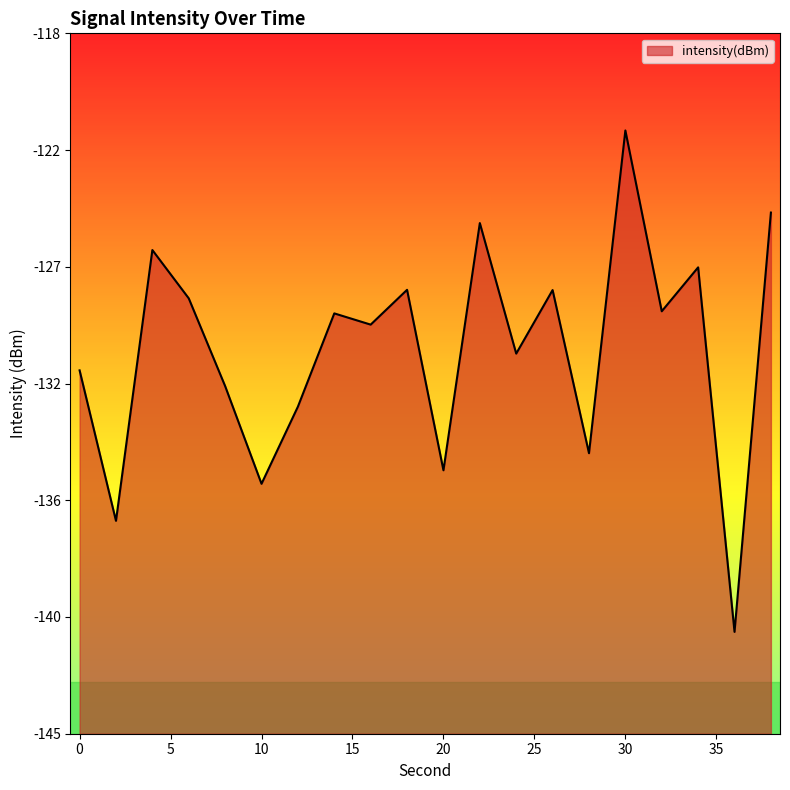

Rank the categories by value from highest to lowest.

30, 38, 22, 4, 34, 18, 26, 6, 32, 14, 16, 24, 0, 8, 12, 28, 20, 10, 2, 36